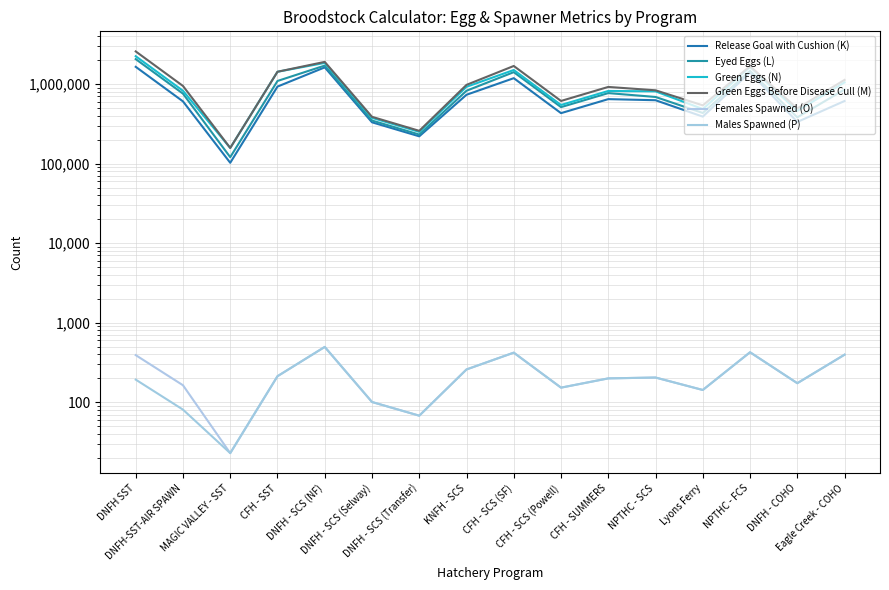

What is the difference between the maximum and minimum values in the Green Eggs Before Disease Cull (M) series?

2407926.9